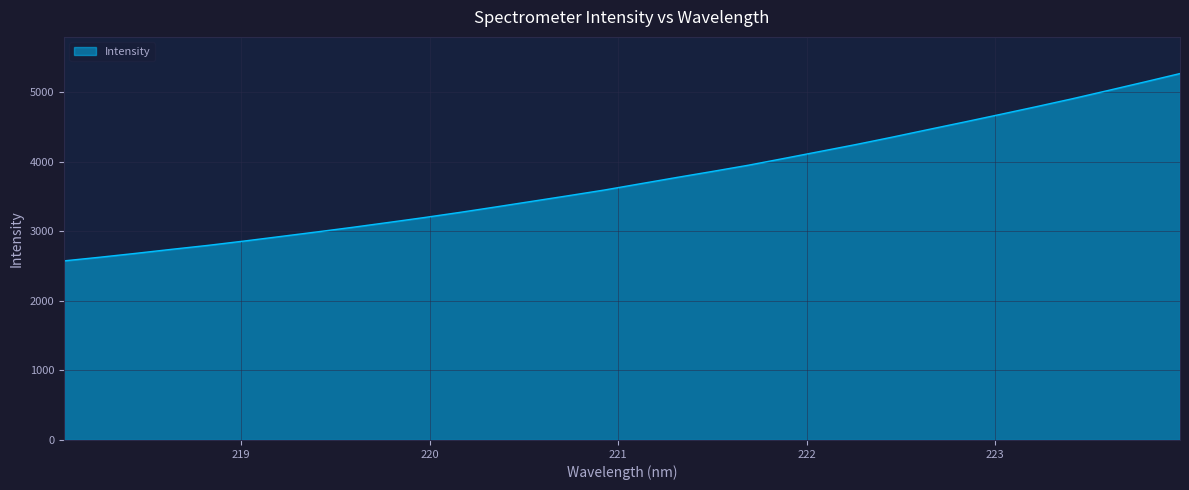

What is the sum of all values?

119669.1